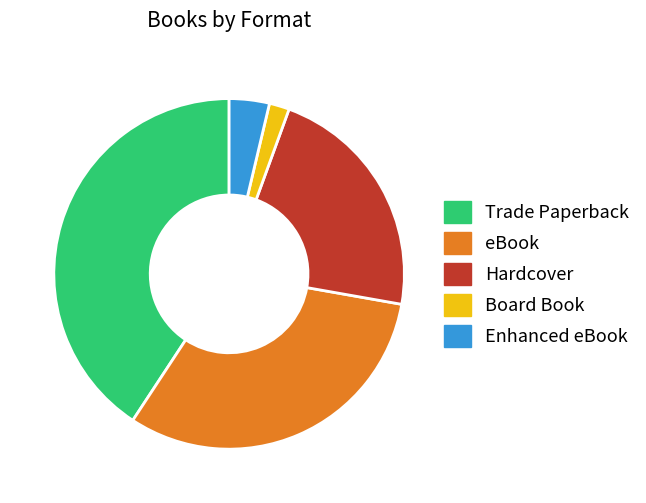

How many segments does this pie chart have?

5